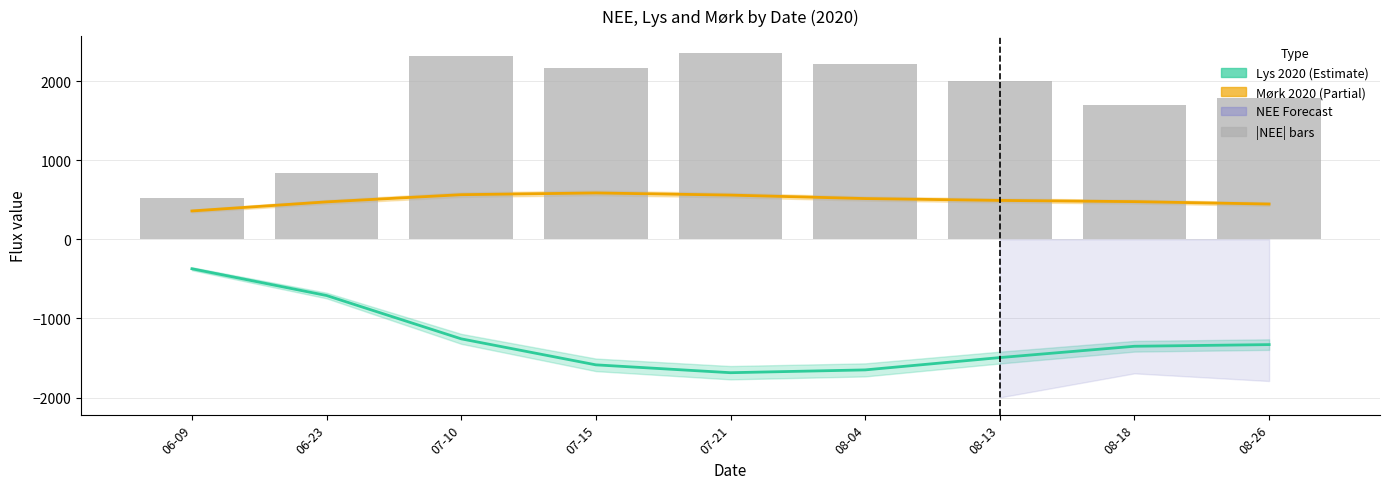

What is the value of the Lys 2020 (Estimate) bar at the 1st from the left?

-372.1